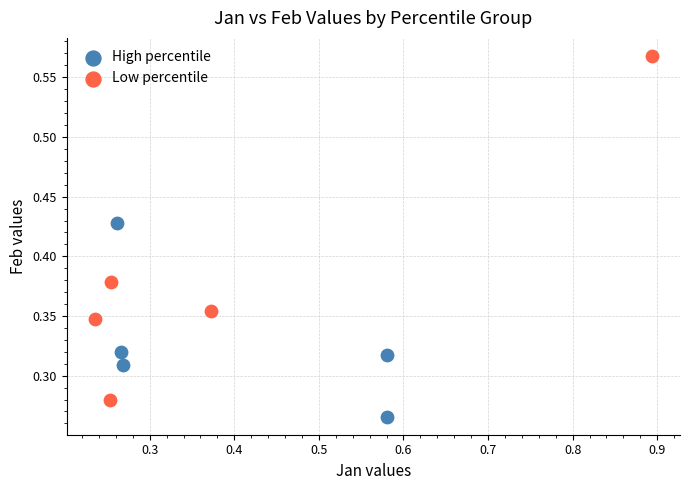

Which series reaches the minimum Y coordinate?

High percentile